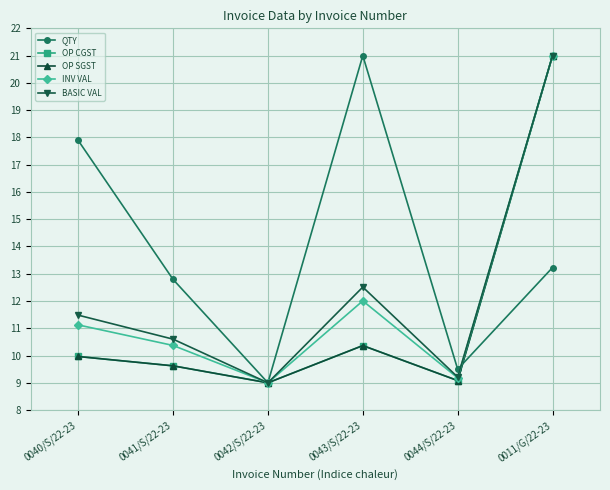

How many times do QTY and OP CGST cross each other?

1